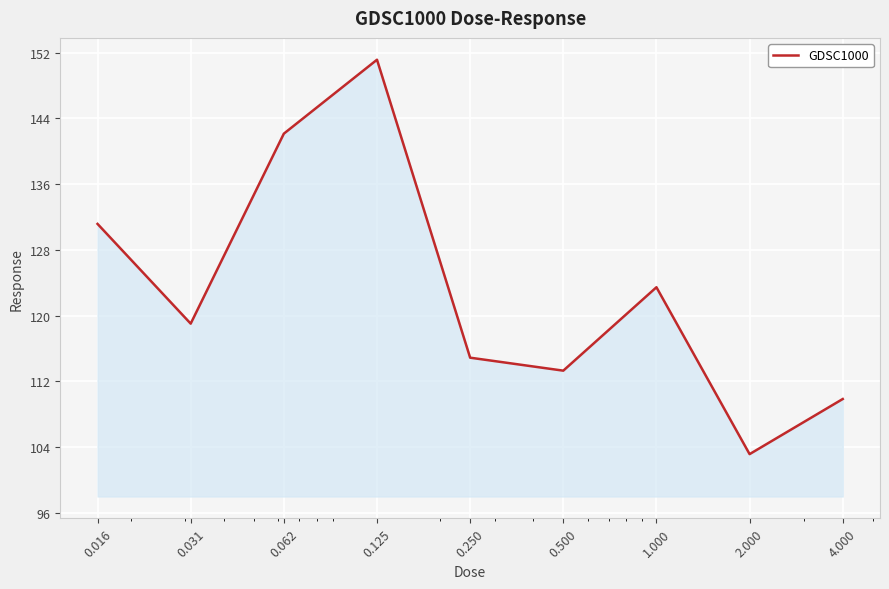

What is the minimum value shown in the chart?

103.1